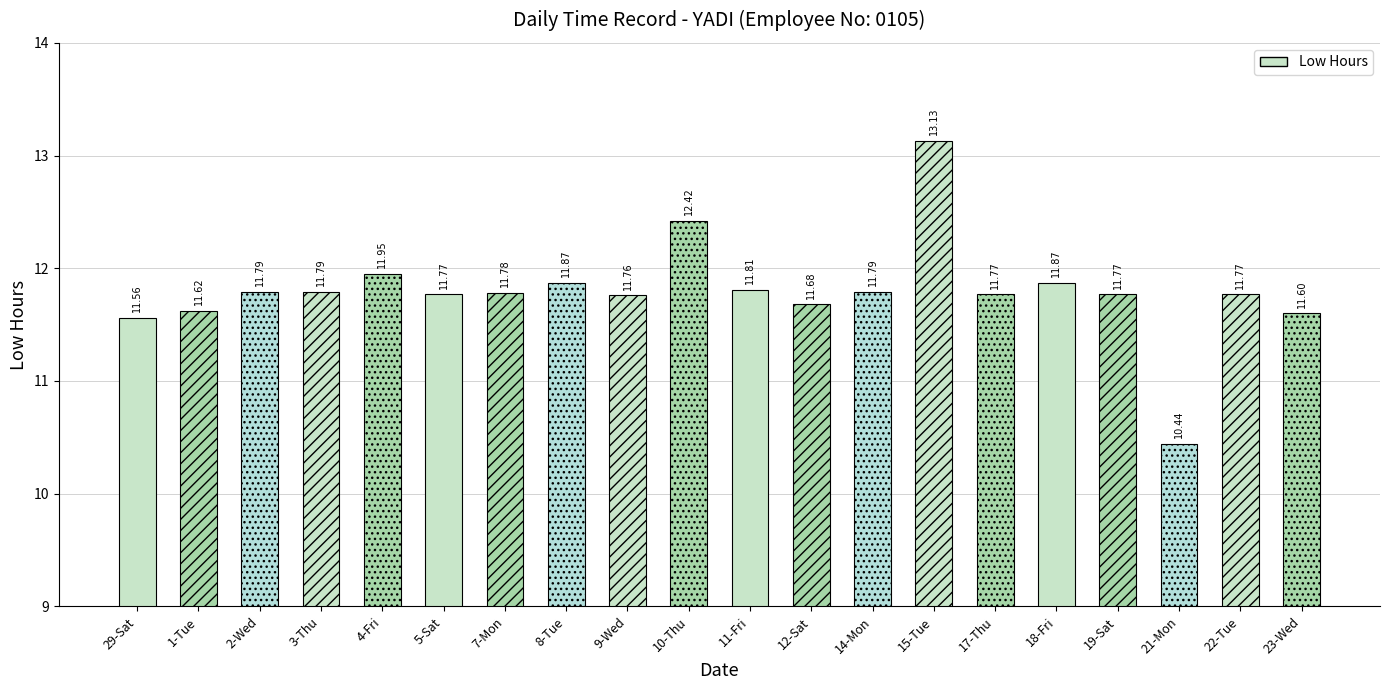

How many values exceed 11?

19